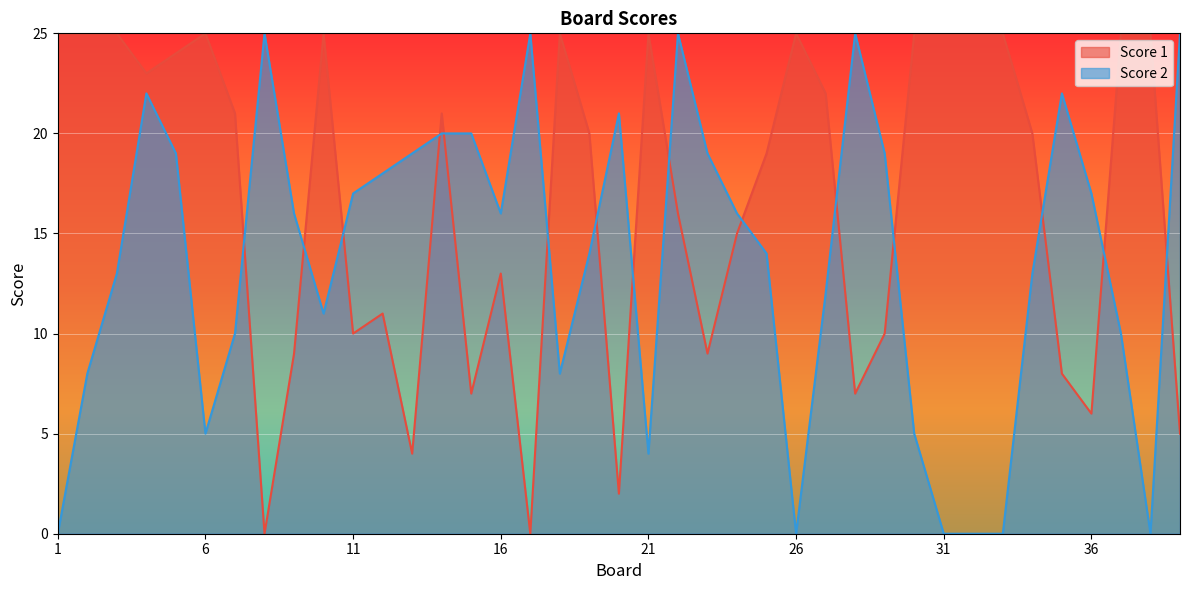

What are all the series names shown in the legend?

Score 1, Score 2